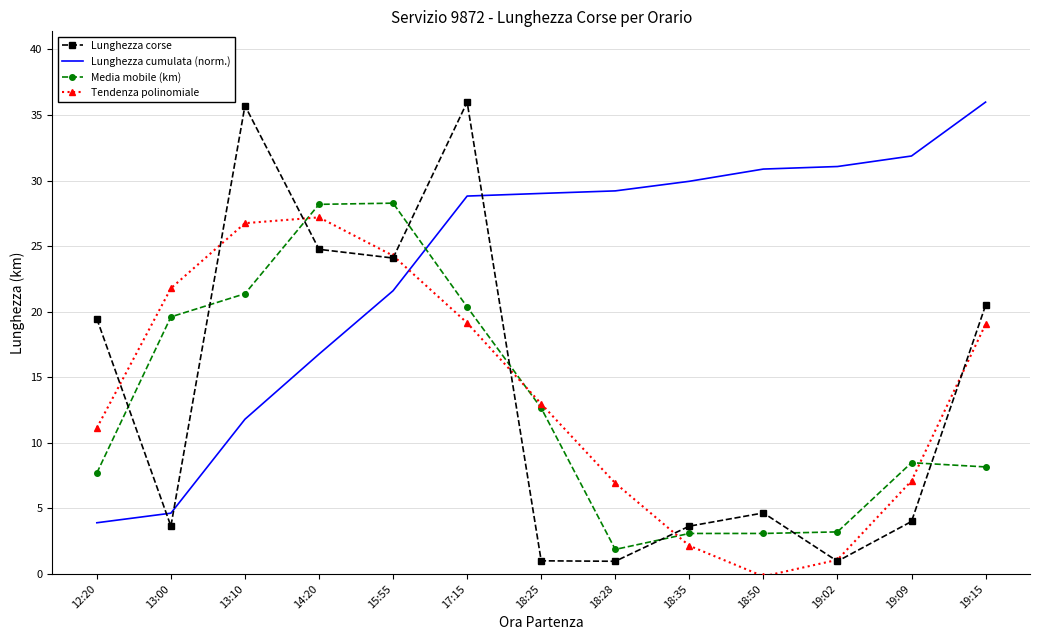

Rank the series at 13:10 from lowest to highest value.

Lunghezza cumulata (norm.), Media mobile (km), Tendenza polinomiale, Lunghezza corse